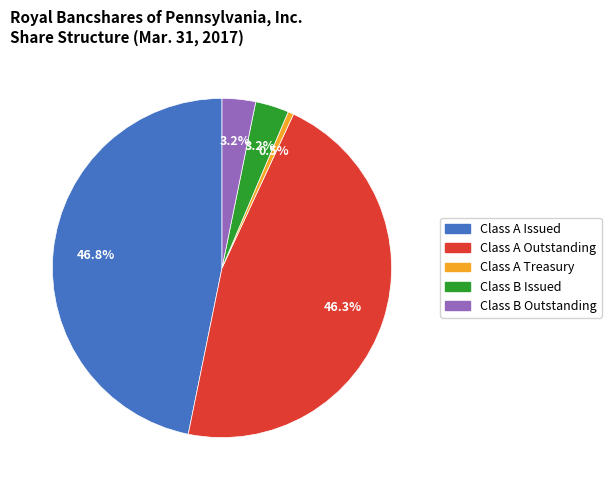

Does any single category account for the majority?

No